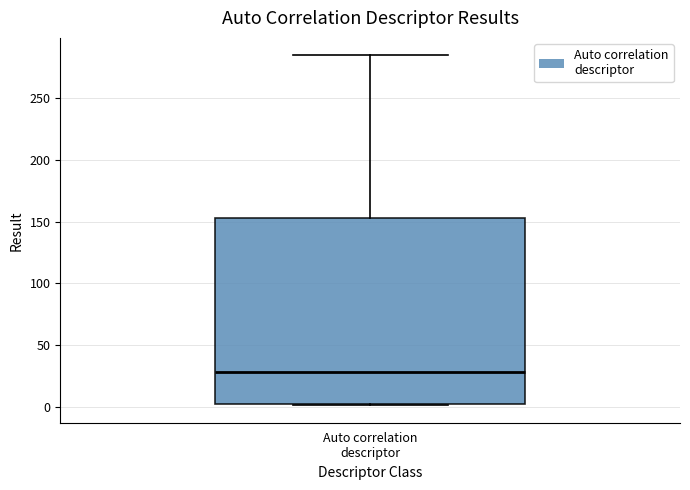

Transcribe this box plot: give where the median line is, the range the box spans, and where the two whiskers end, as read against the y-axis. The values are not printed on the chart, so give them approximately, as read against the axis.

median 30, box 0 to 155, whiskers 0 to 285